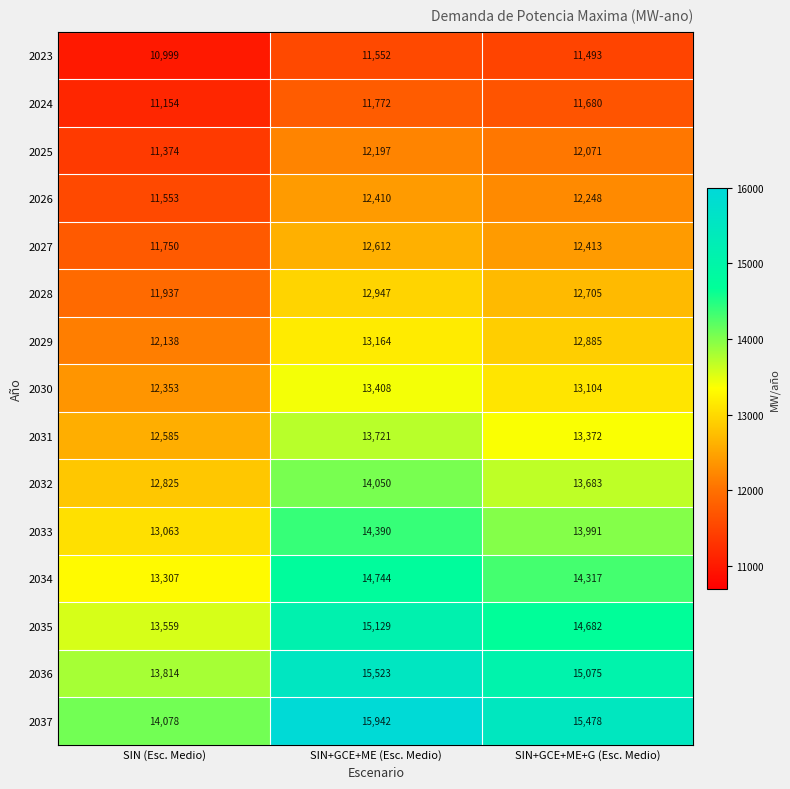

Between SIN (Esc. Medio) and SIN+GCE+ME+G (Esc. Medio), which series saw the biggest shift?

2037